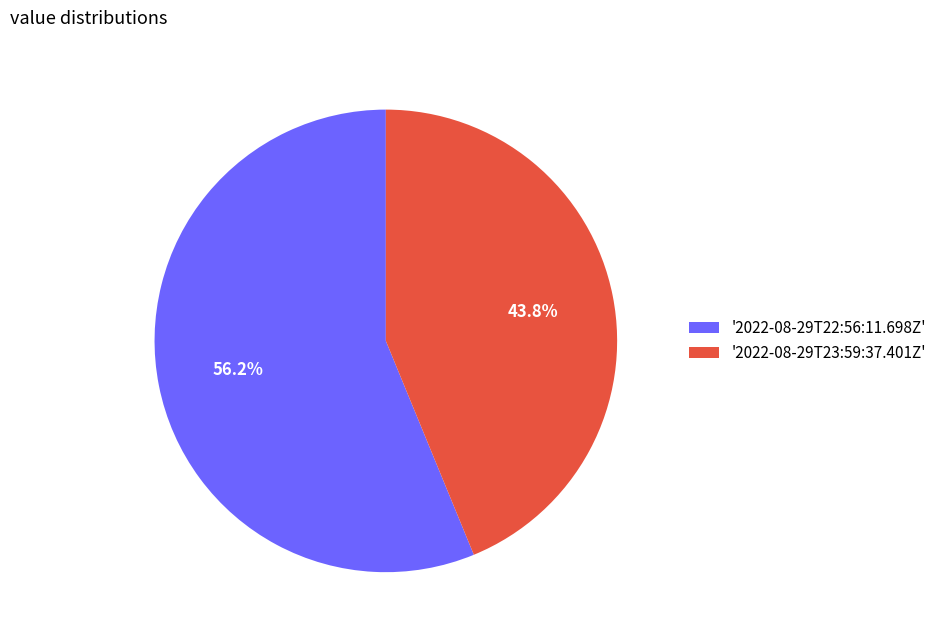

Rank the categories by value from lowest to highest.

'2022-08-29T23:59:37.401Z', '2022-08-29T22:56:11.698Z'